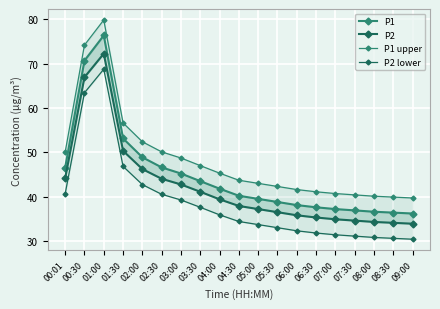

At how many categories does at least one series exceed 78?

1